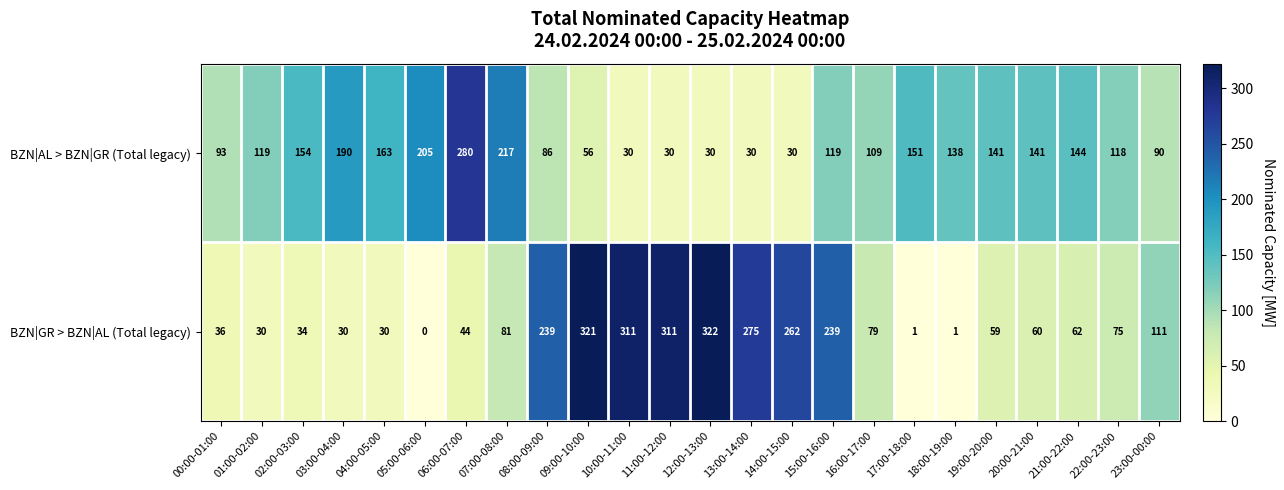

What is the difference between the second highest and minimum values in the BZN|AL > BZN|GR (Total legacy) series?

187